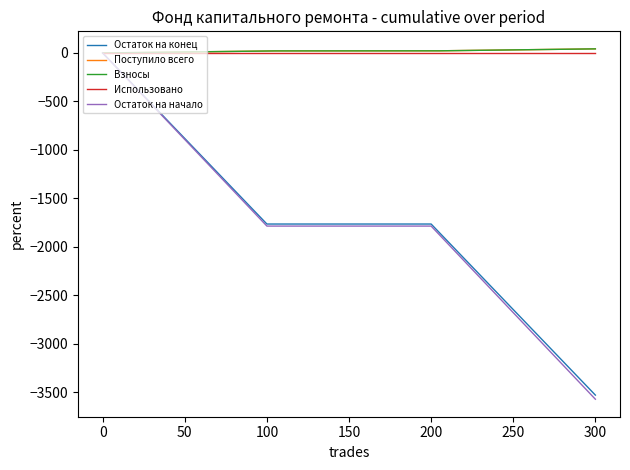

How many lines are shown in the chart?

5